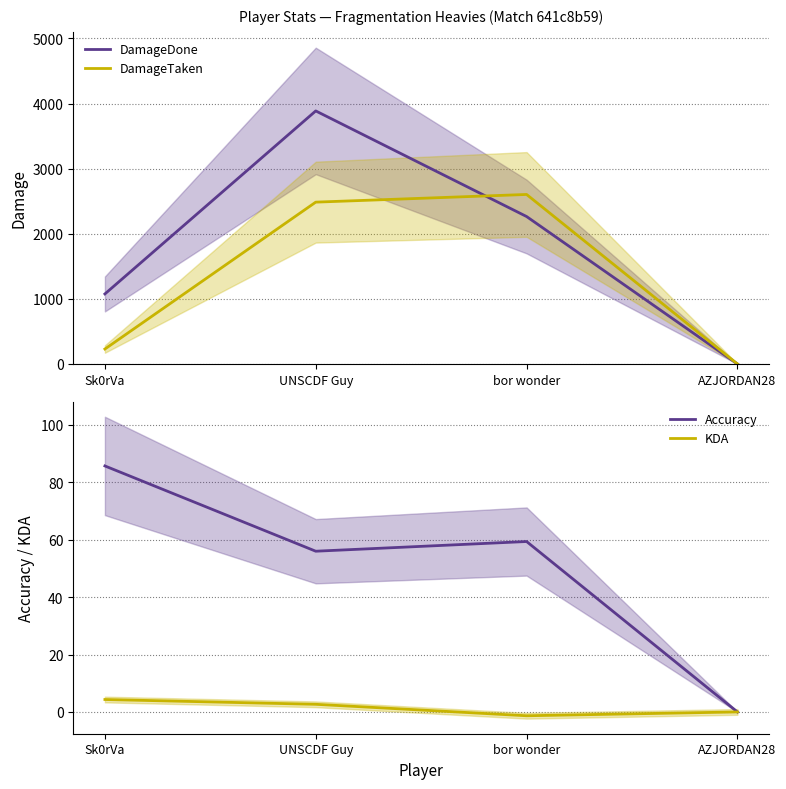

Reading left to right, list all the values displayed in this chart.

DamageDone: 1075.0	3886.0	2264.0	0.0
DamageTaken: 229.0	2485.0	2603.0	0.0
Accuracy: 85.7	56.0	59.4	0.0
KDA: 4.3	2.7	-1.3	0.0